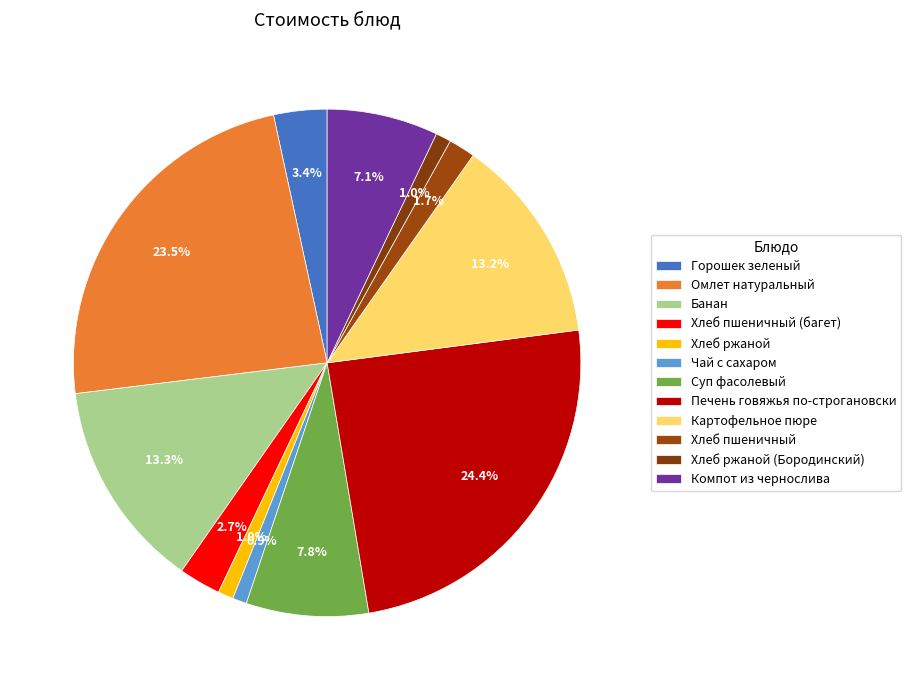

To the nearest percent, what is the difference between the largest and smallest slice percentages?

24%